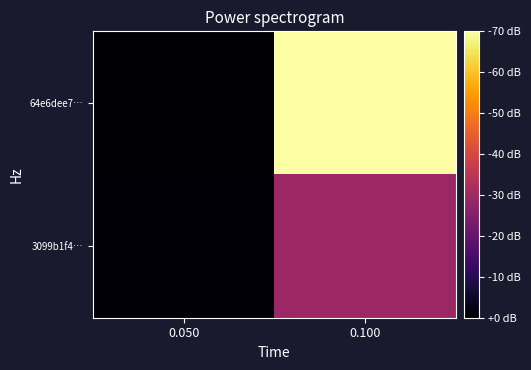

Which series has the largest total across all categories?

64e6dee7…